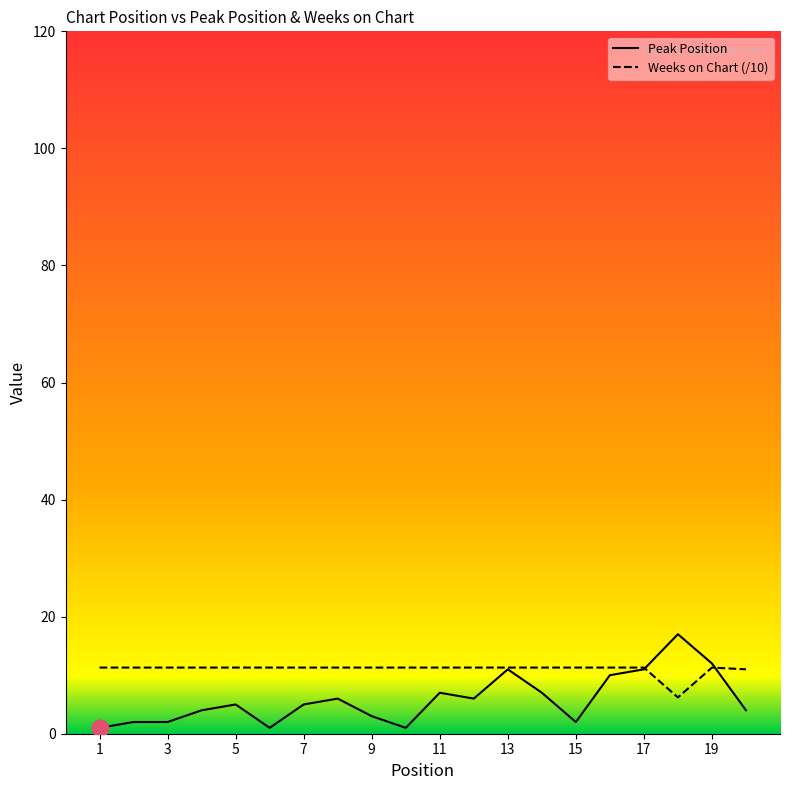

What are all the series names shown in the legend?

Peak Position, Weeks on Chart (/10)